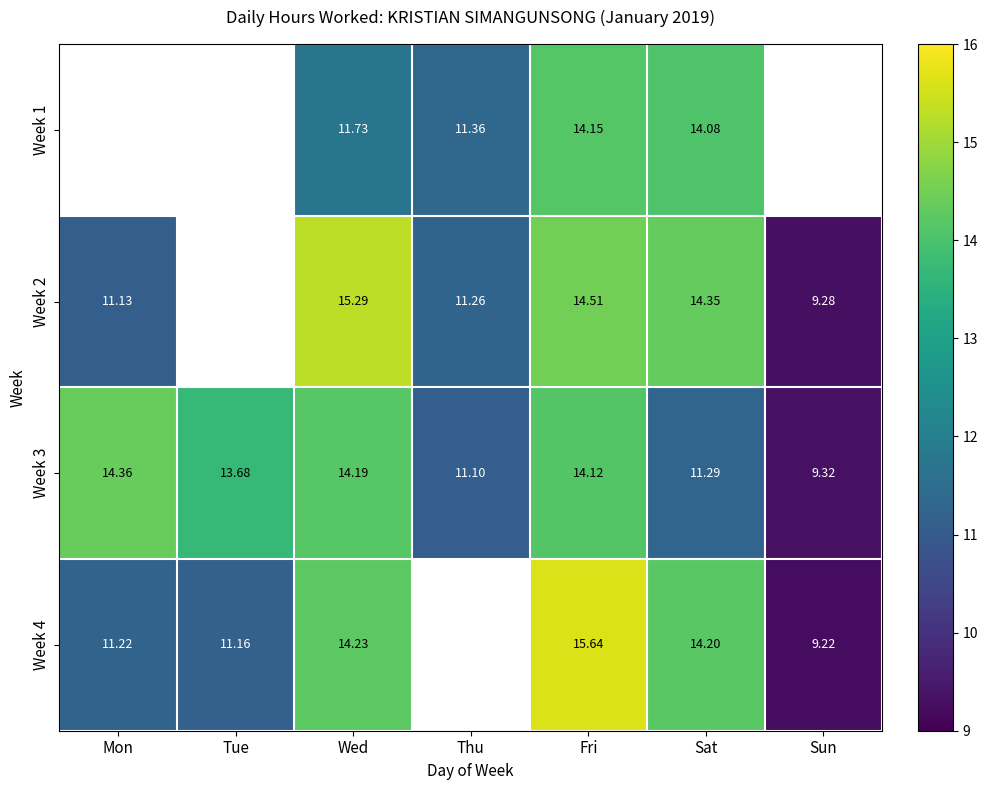

At Wed, list the series in order from largest to smallest.

Week 2, Week 4, Week 3, Week 1